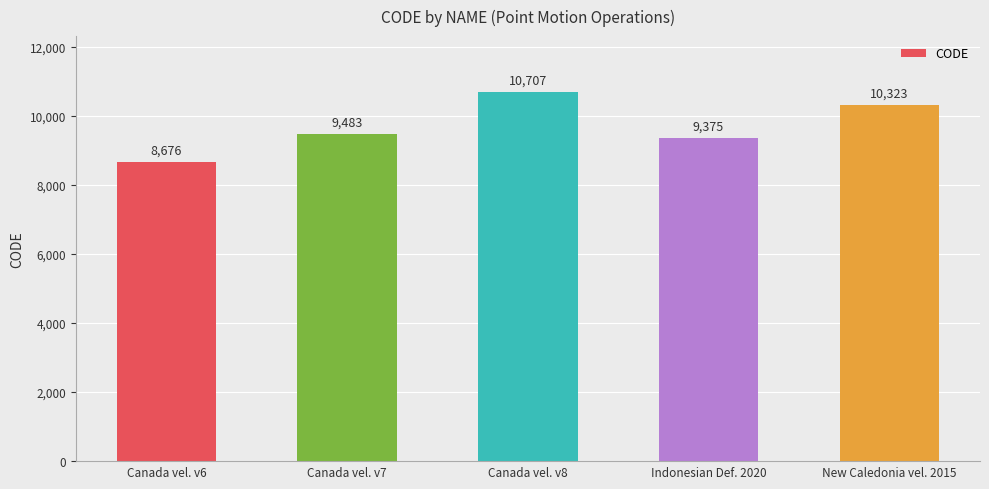

What is the difference between the values at New Caledonia vel. 2015 and Indonesian Def. 2020?

948